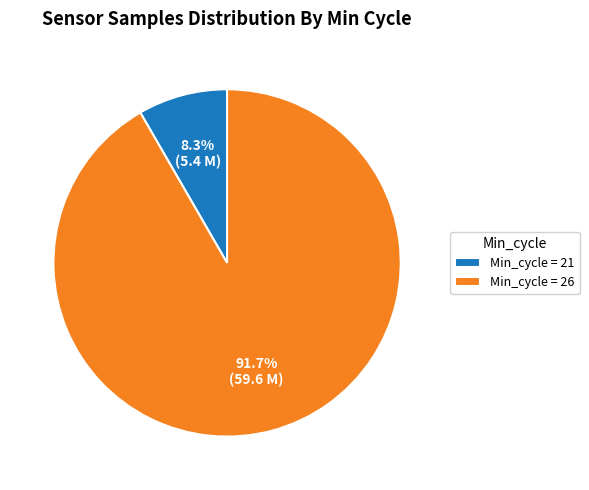

Does any single category account for the majority?

Yes